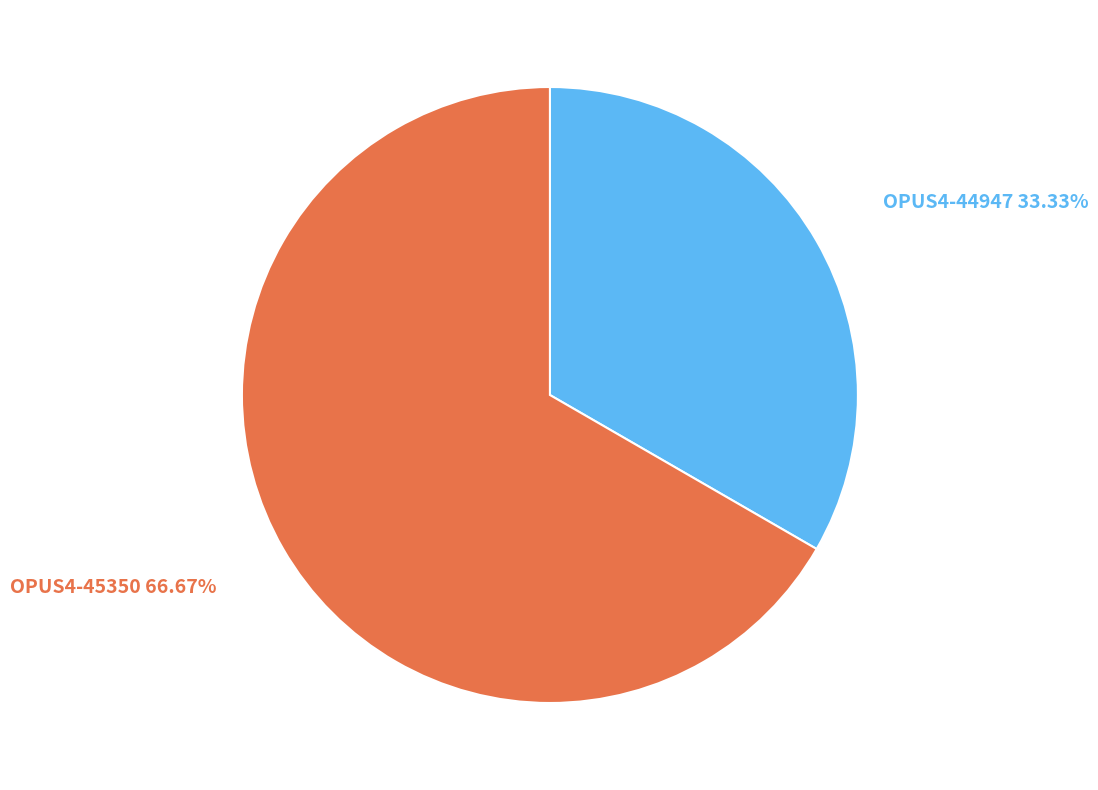

What percentage is the OPUS4-44947 slice, to the nearest percent?

33%